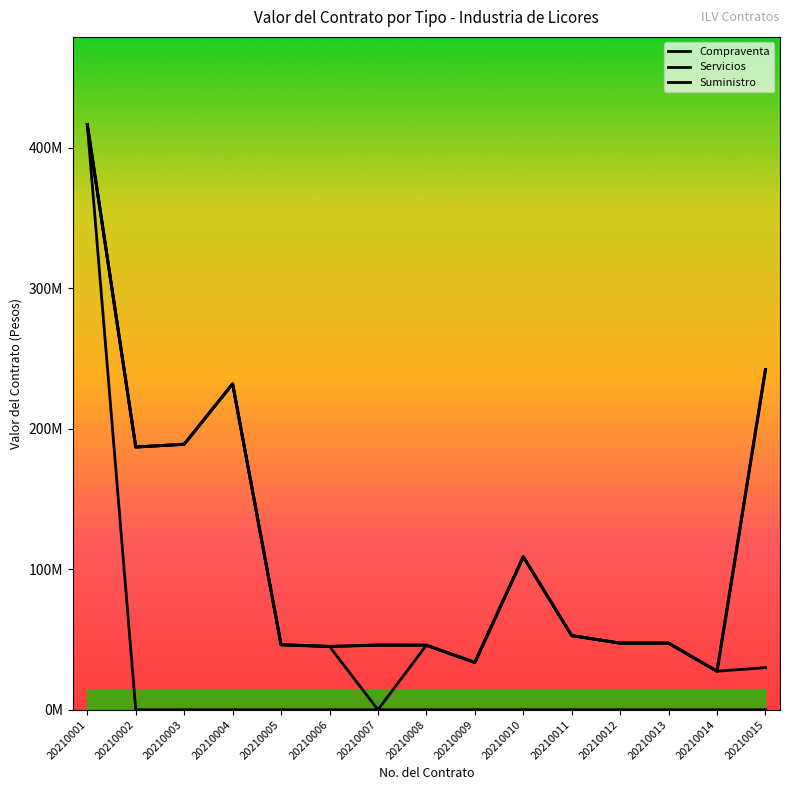

Is it true that Total Contract Value equals 10556222 at 20210007?

False